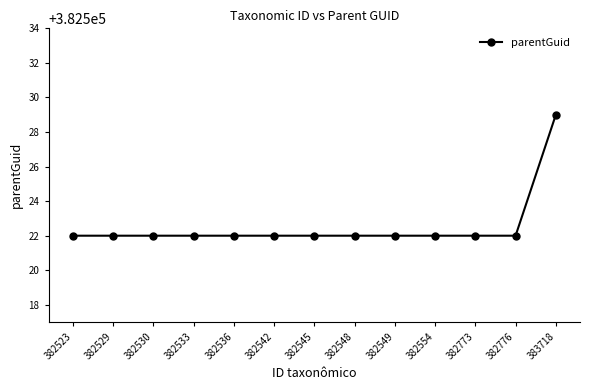

Which category has the highest value across all series?

383718